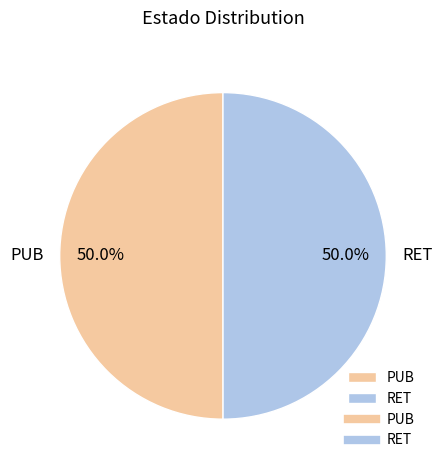

Is it true that PUB is 56% of the pie?

False